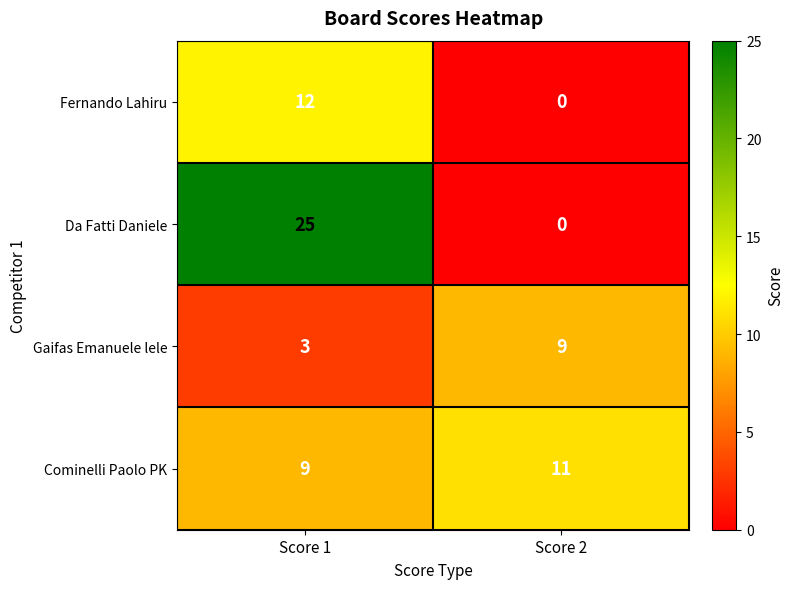

What is the maximum value for Da Fatti Daniele?

25